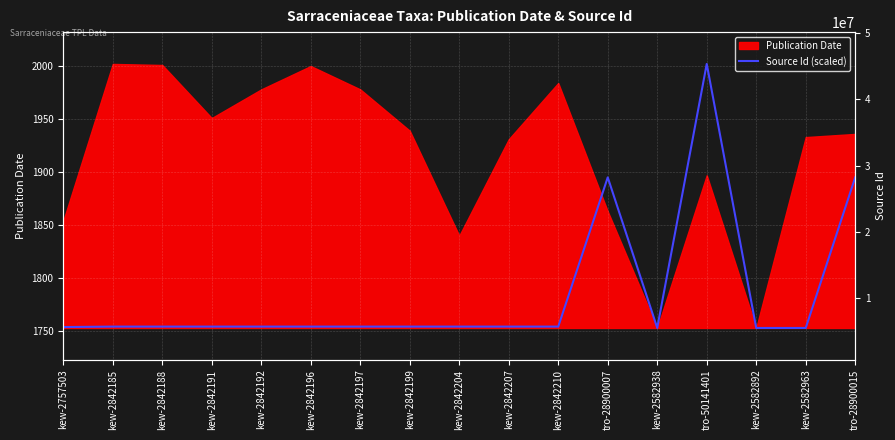

Does the chart display data point markers on the line(s)?

No